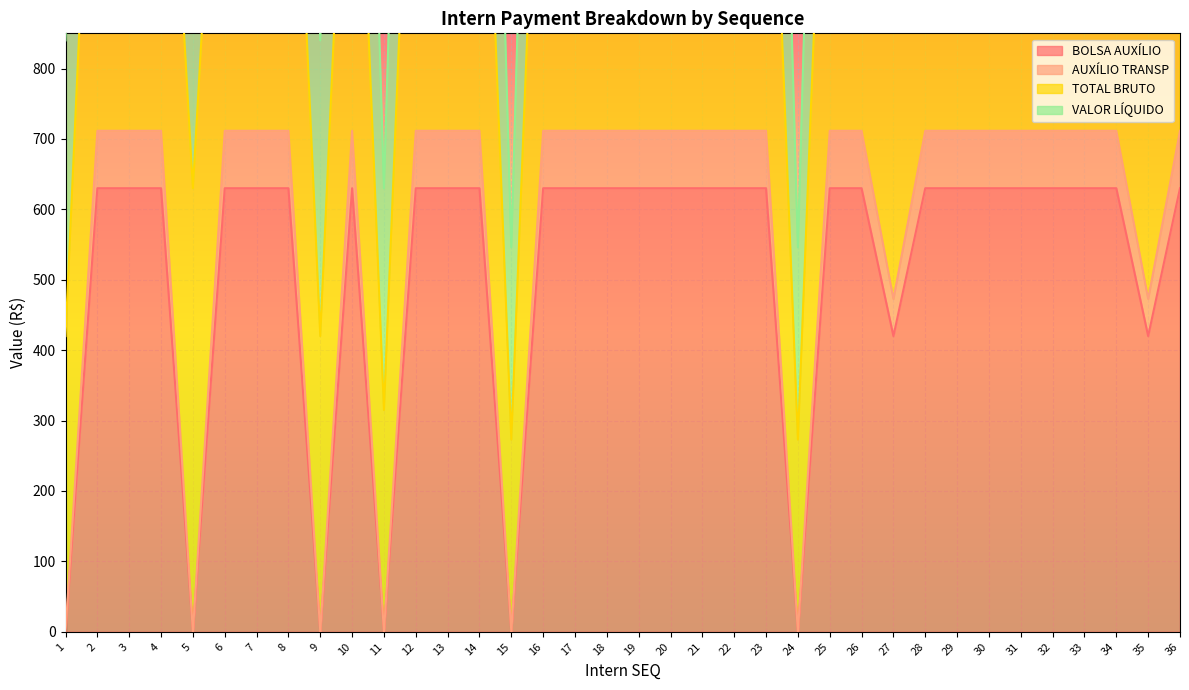

Between 10 and 30, which series saw the biggest shift?

BOLSA AUXÍLIO